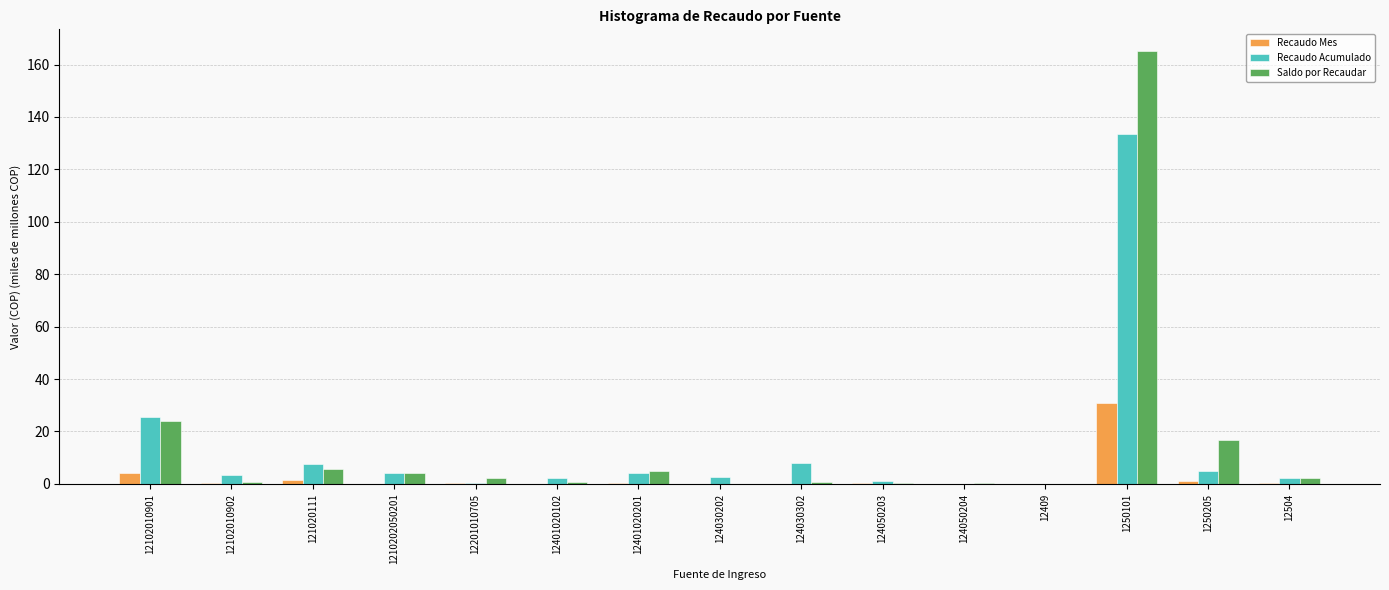

At which label does Saldo por Recaudar reach its peak?

1250101